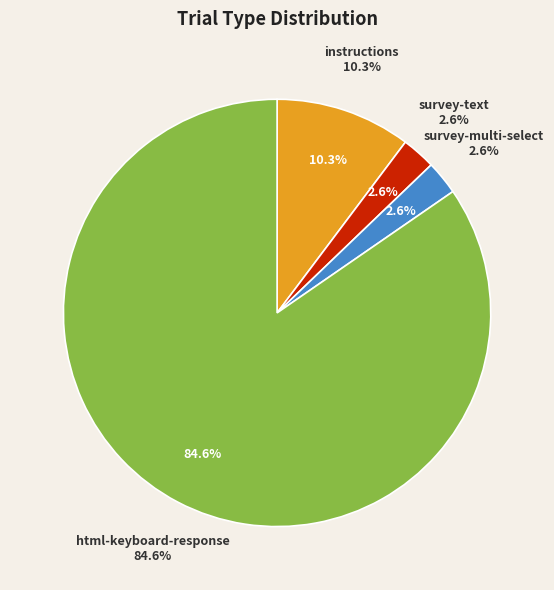

What is the smallest slice in the pie chart?

survey-text